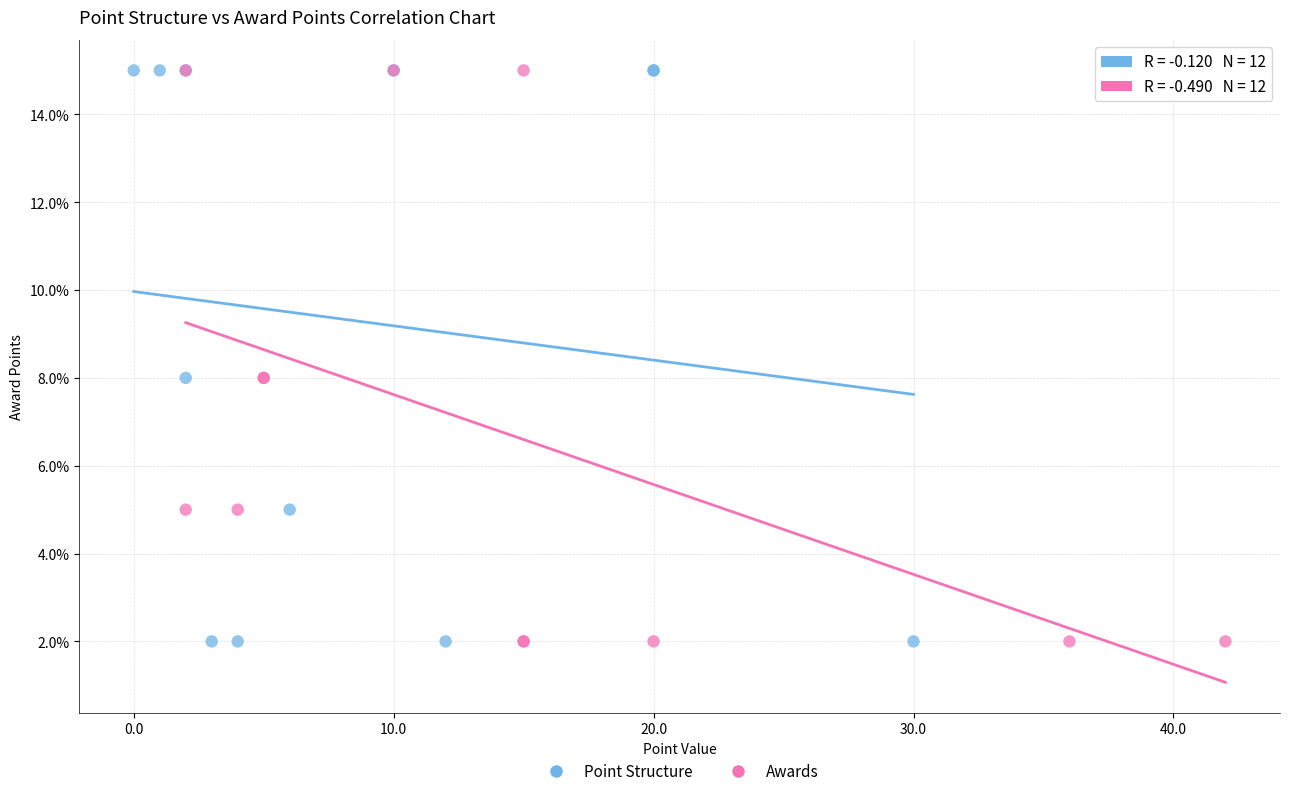

What are all the series names shown in the legend?

Point Structure, Awards